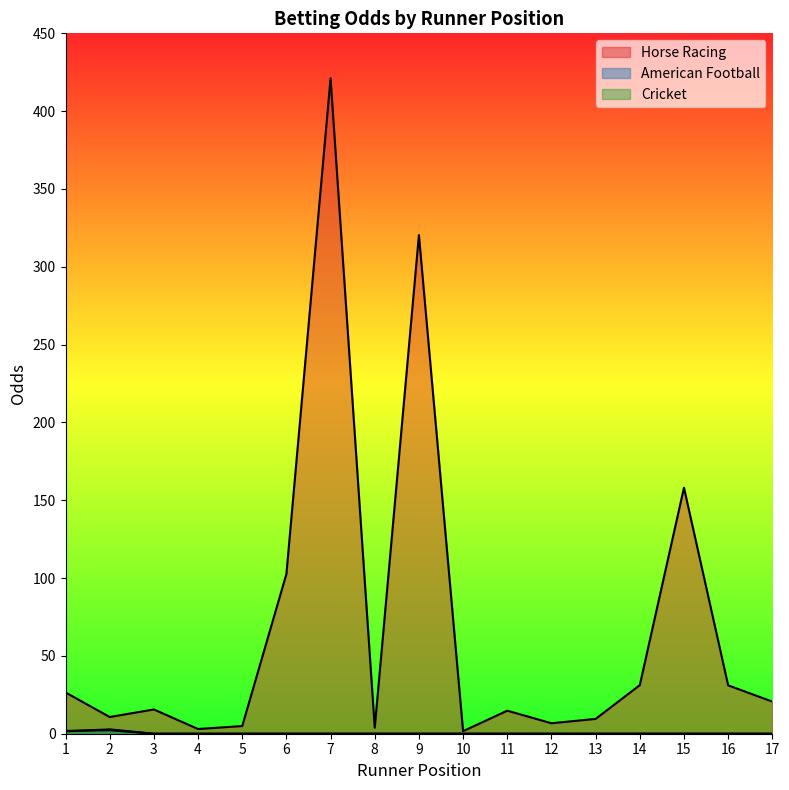

Does the chart display data point markers on the line(s)?

No